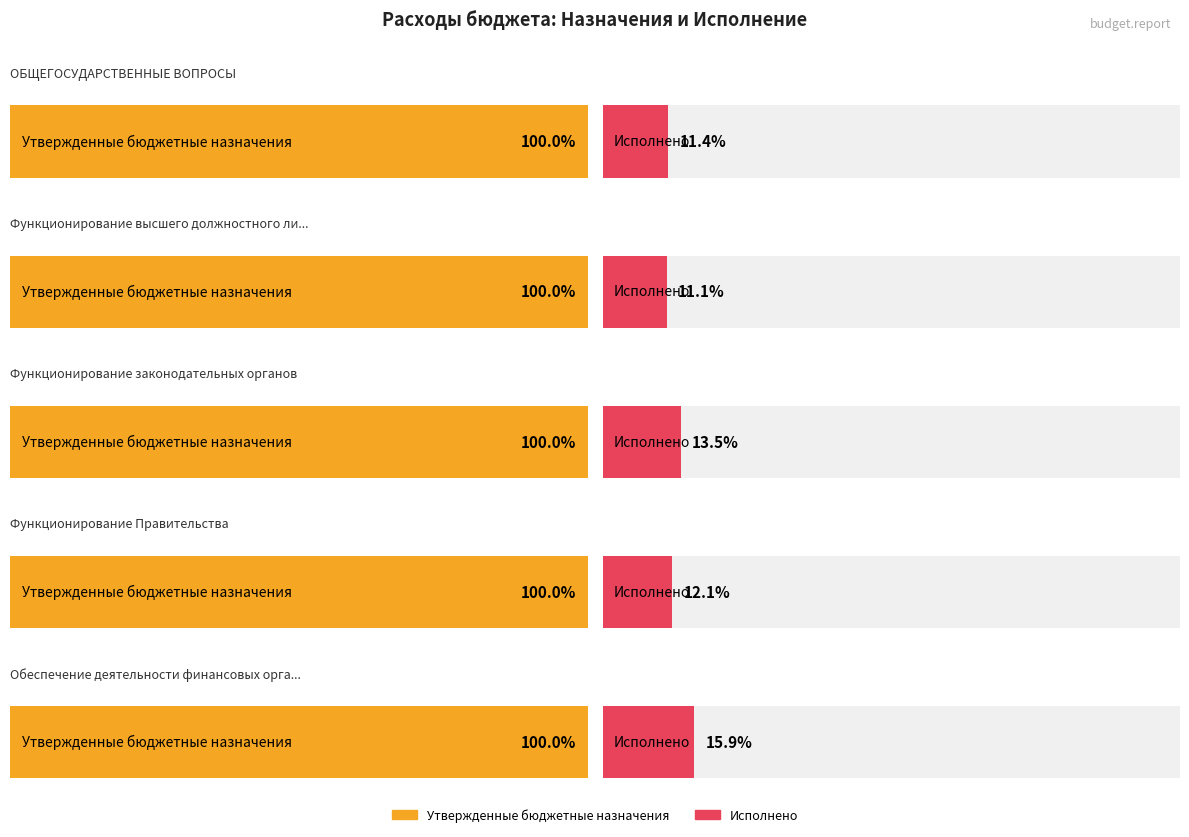

Which has a higher value, Функционирование законодательных органов or ОБЩЕГОСУДАРСТВЕННЫЕ ВОПРОСЫ?

ОБЩЕГОСУДАРСТВЕННЫЕ ВОПРОСЫ